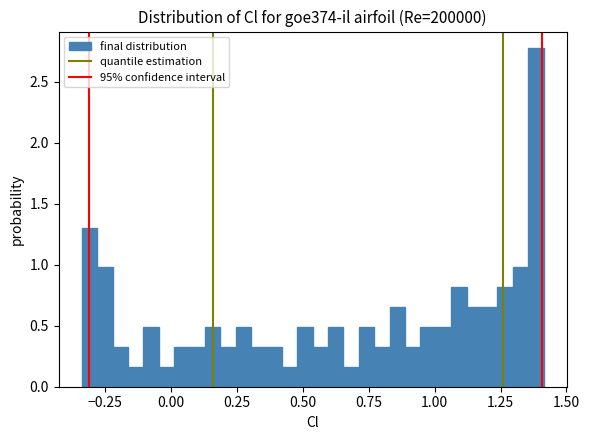

Around what value on the x-axis is the tallest bar? Give the approximate position of its centre, as read against the axis.

1.40